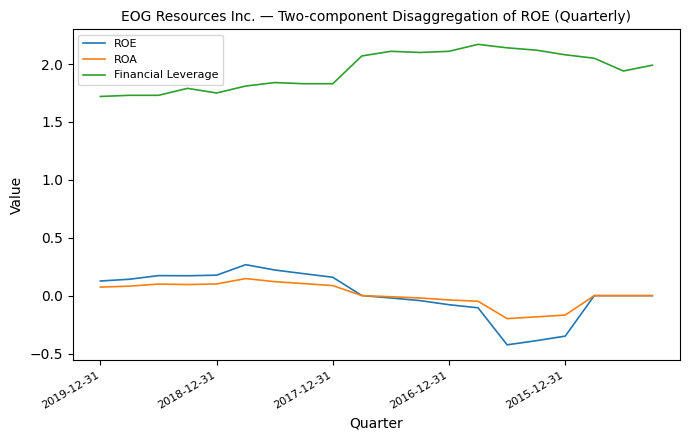

What is the difference between the maximum and minimum values in the ROE series?

0.7